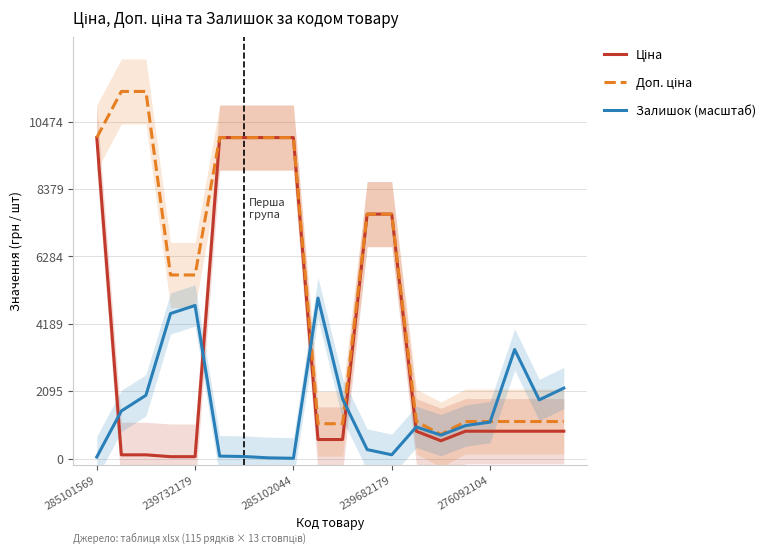

What are all the series names shown in the legend?

Ціна, Доп. ціна, Залишок (масштаб)